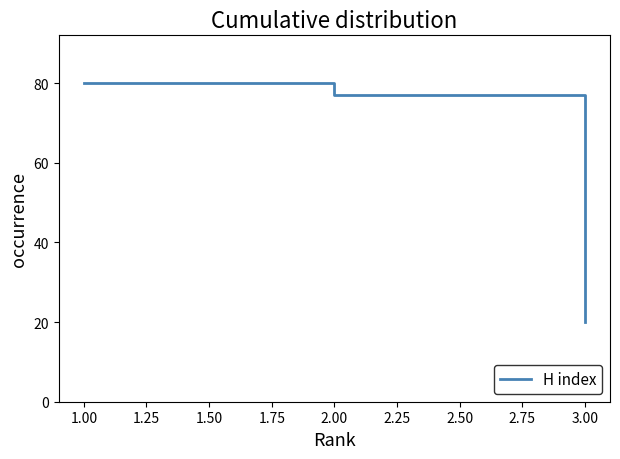

Is it true that the value at 2.00 is 77?

True